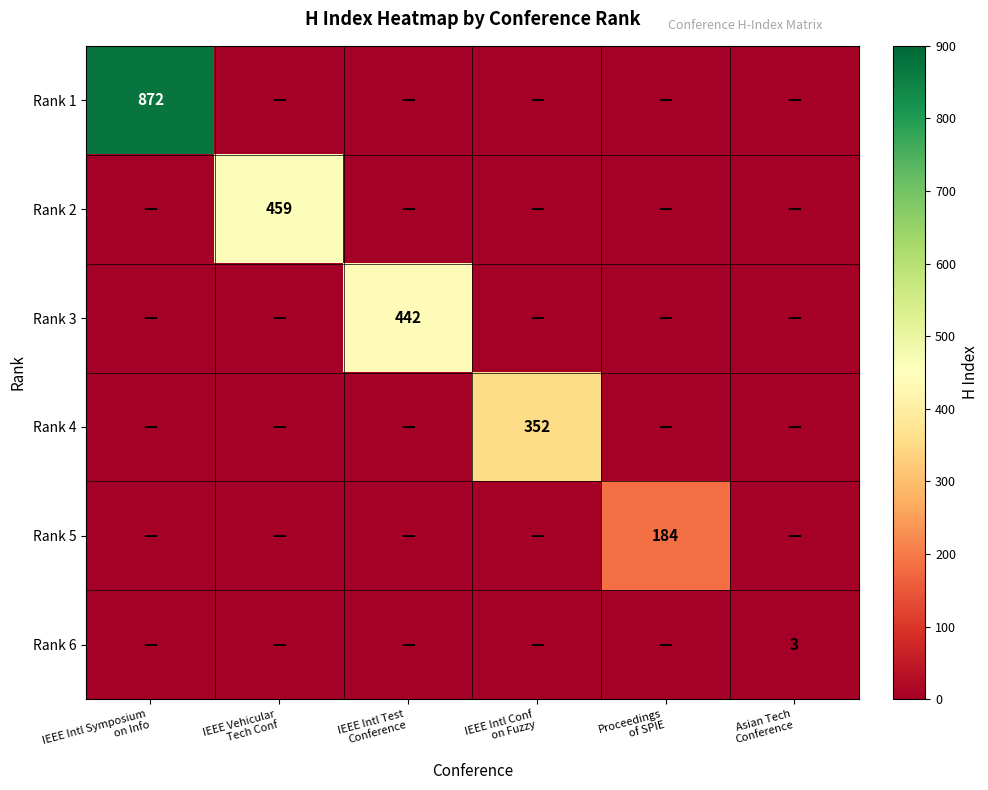

True or false: Rank 5 has a value of 0 at IEEE Intl Test Conference.

True